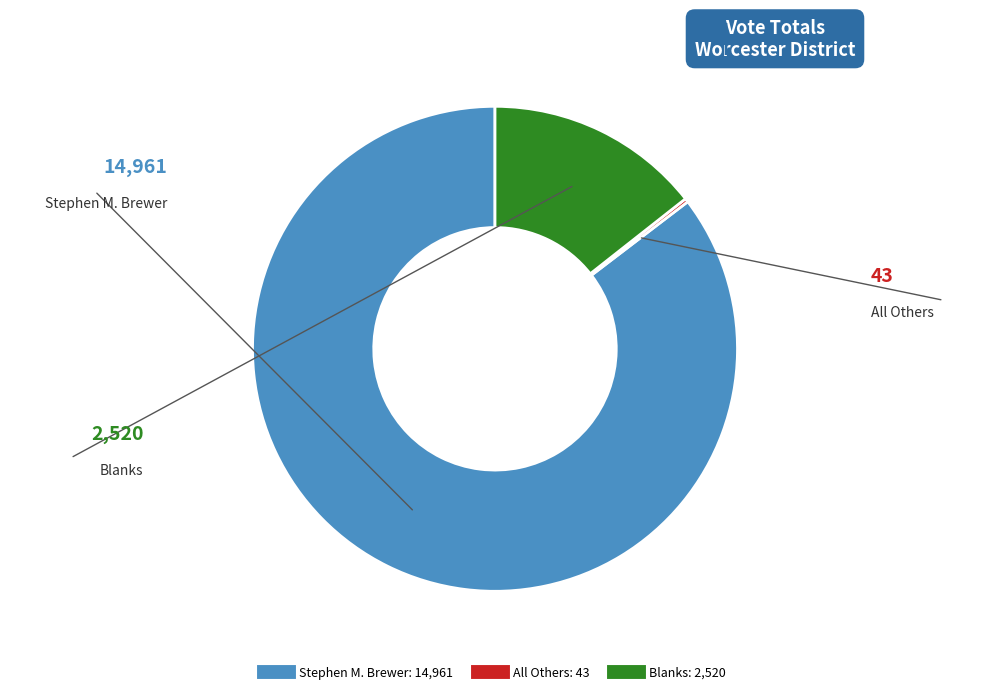

Does Blanks account for over 50% of the chart?

No